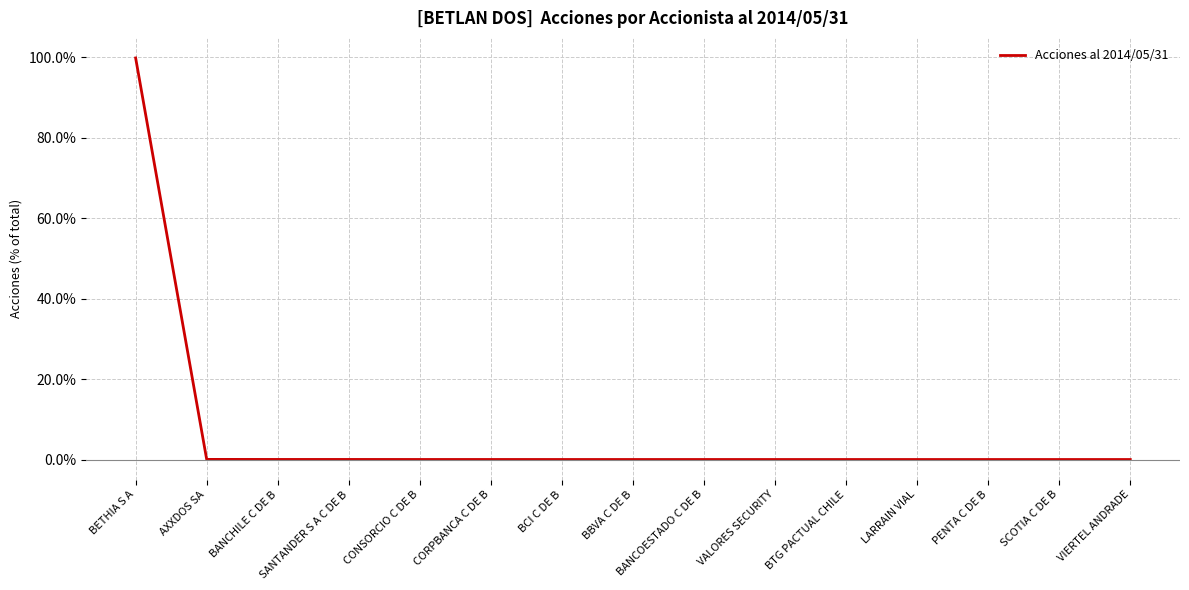

Is it true that the value at BETHIA S A is 130.1?

False